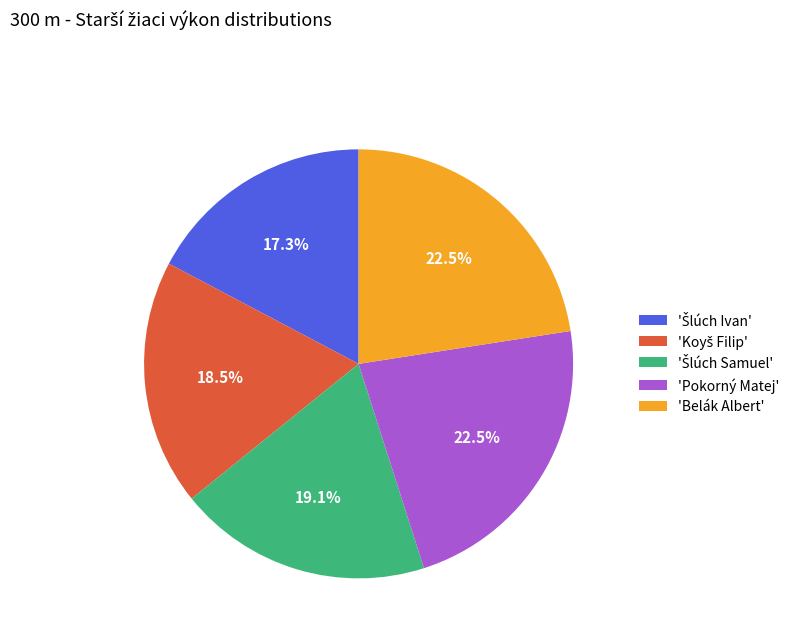

Count the number of slices in the pie.

5